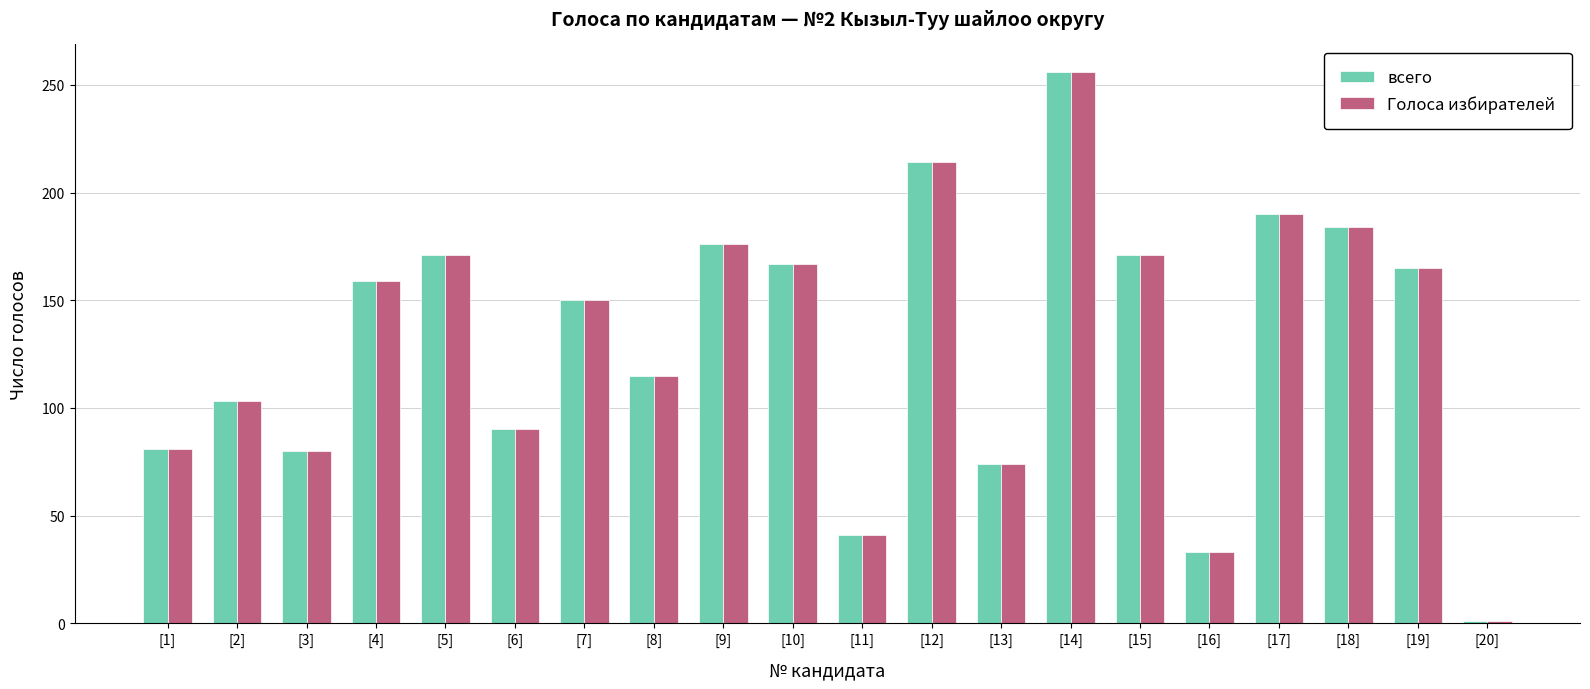

Read the всего value at [5], to the nearest 10.

170